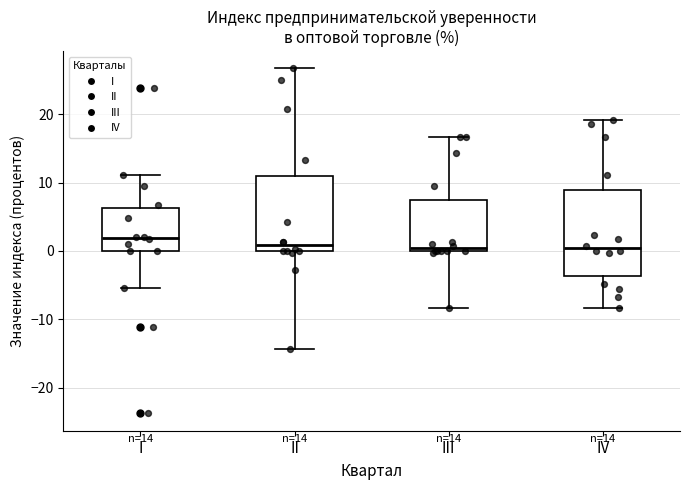

Where is the upper edge of the box for IV on the y-axis? The values are not printed on the chart, so give them approximately, as read against the axis.

9